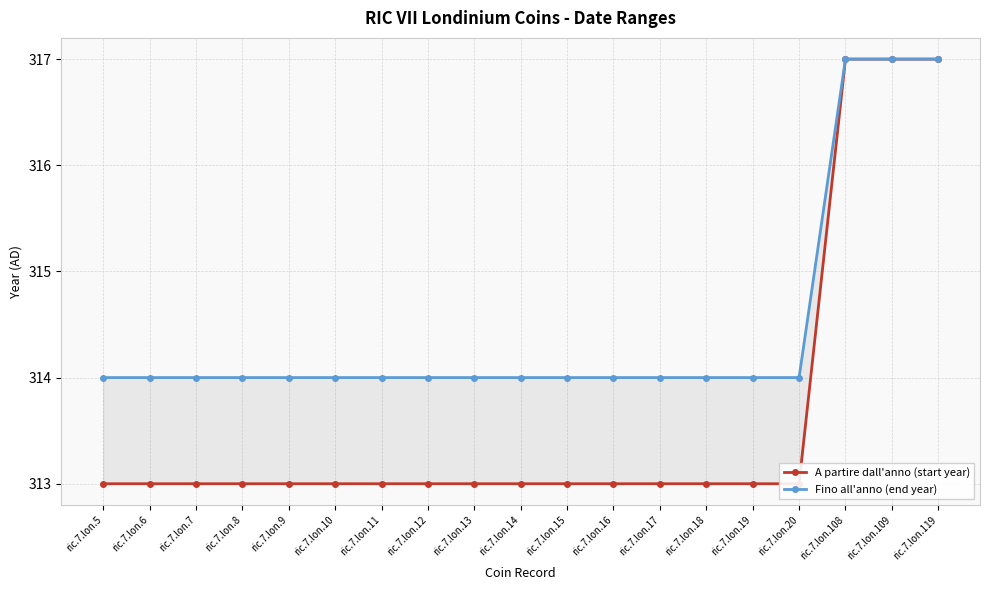

True or false: Fino all'anno (end year) and A partire dall'anno (start year) intersect in this chart.

False